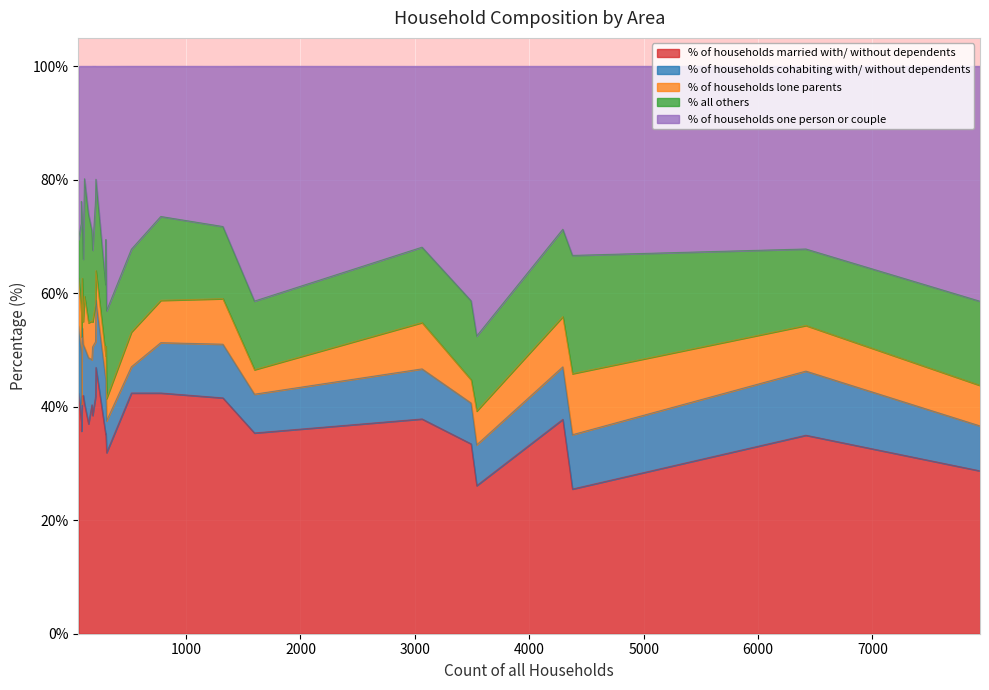

What is the maximum value for % of households one person or couple?

47.5